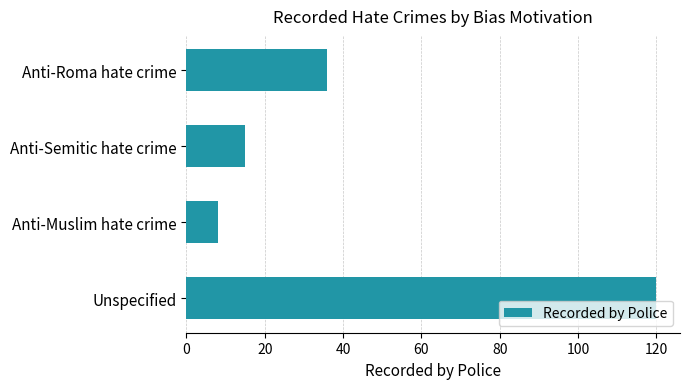

At which category does the chart reach its peak across all series?

Unspecified